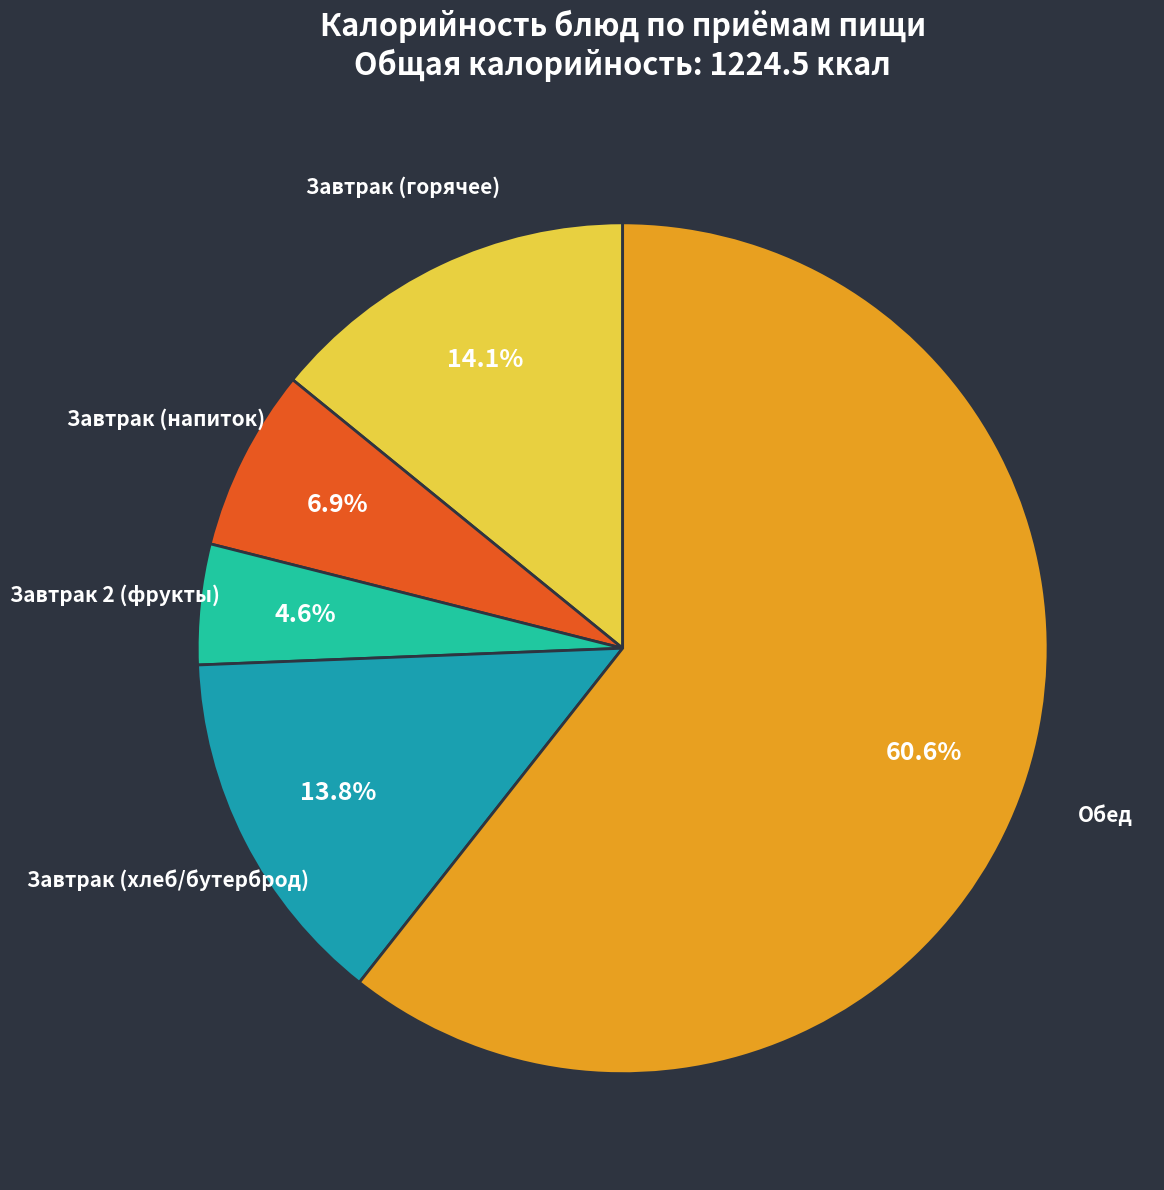

Approximately how many times larger is the value at Обед compared to Завтрак (напиток)?

8.8